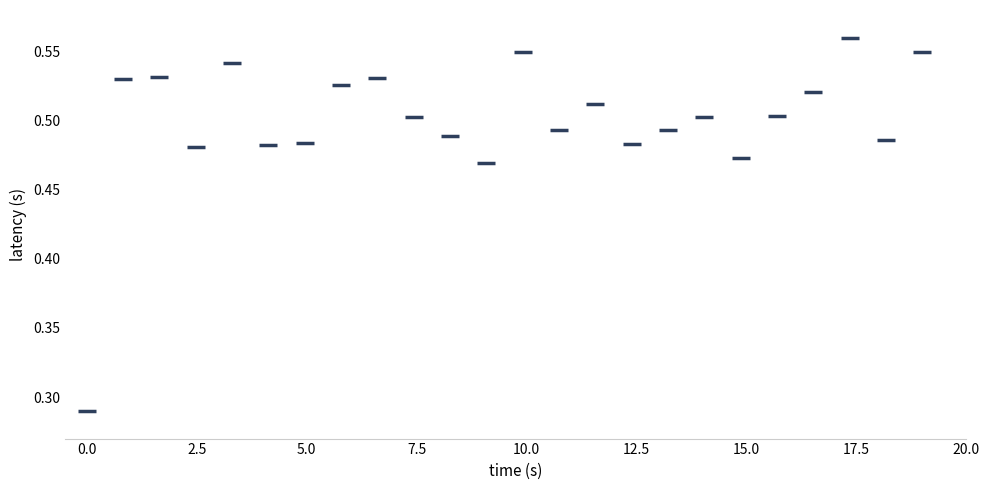

What is the range of X values (max minus min)?

19.0